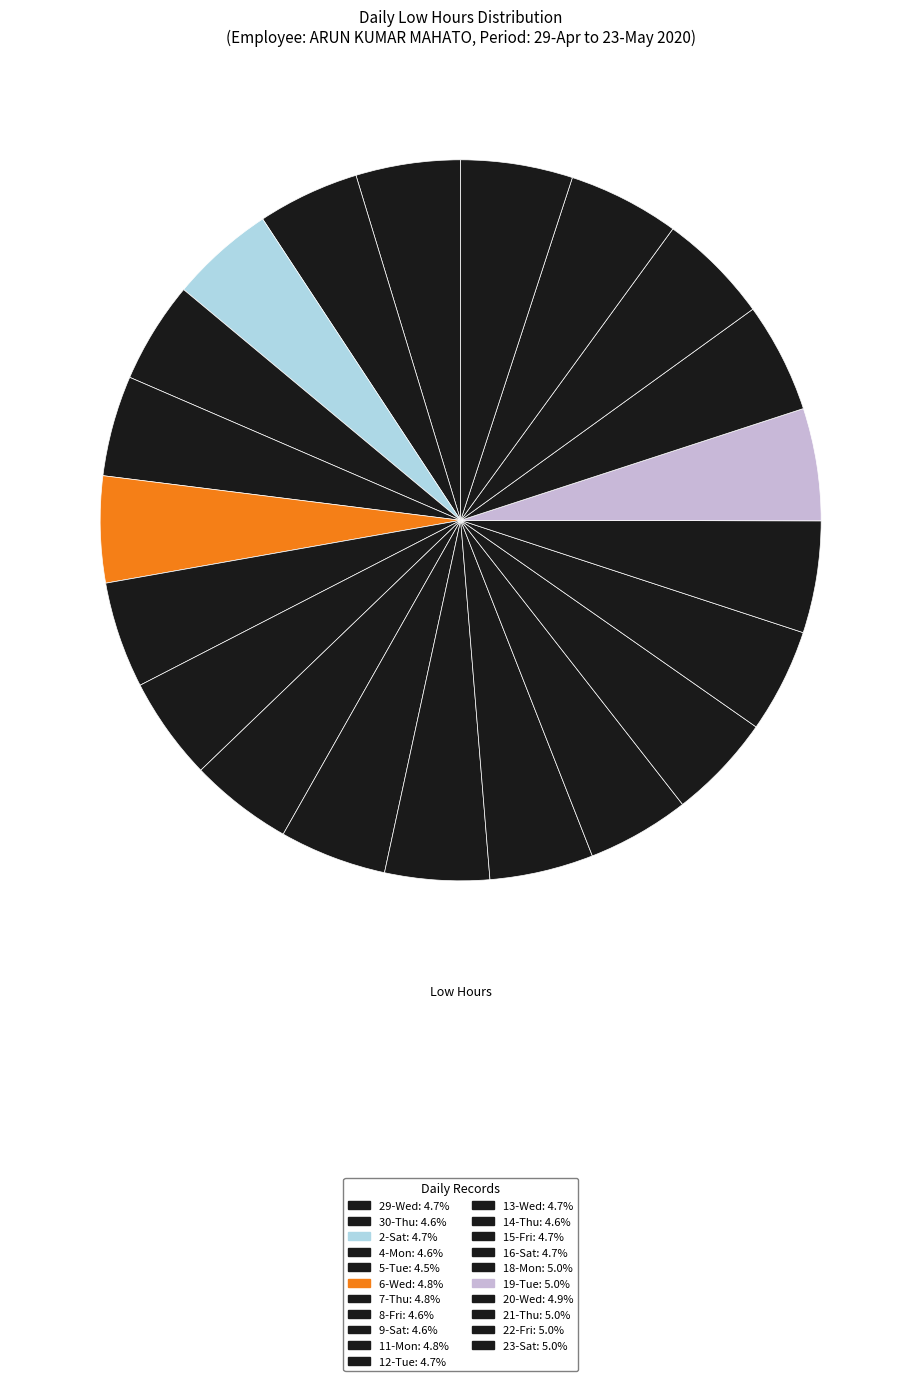

How many segments does this pie chart have?

21